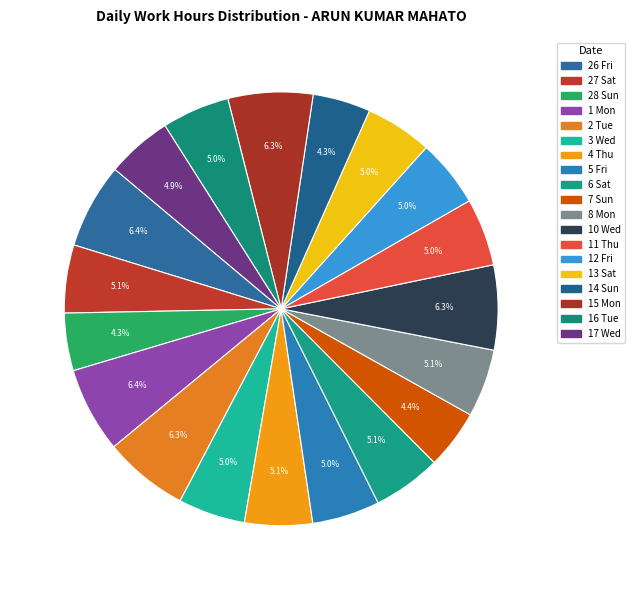

Does 17 Wed represent more than half of the total?

No